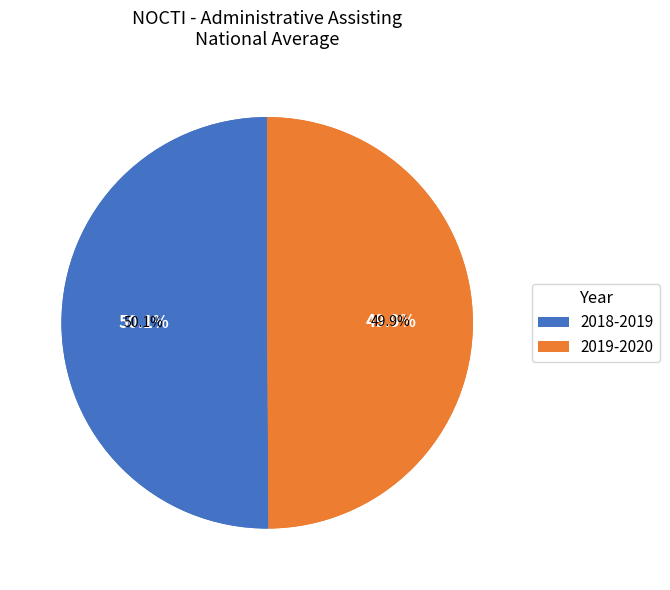

What portion of the pie excludes 2018-2019?

49.9%